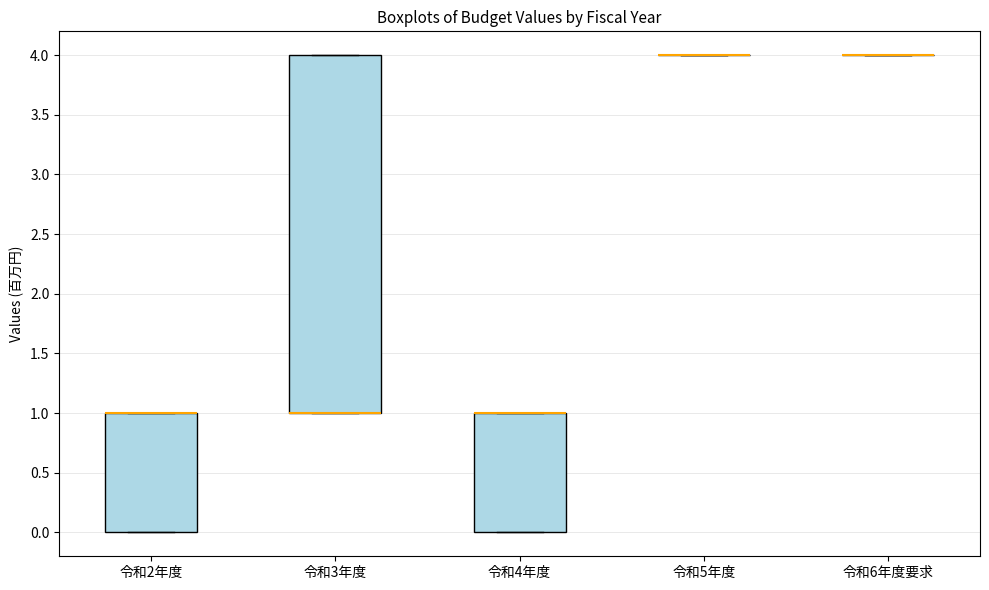

Reading left to right, read every box against the y-axis: the position of its median line, the range the box covers, and the ends of its whiskers. The values are not printed on the chart, so give them approximately, as read against the axis.

令和2年度: median 1 (drawn on the box's upper edge), box 0 to 1, whiskers 0 to 1
令和3年度: median 1 (drawn on the box's lower edge), box 1 to 4, whiskers 1 to 4
令和4年度: median 1 (drawn on the box's upper edge), box 0 to 1, whiskers 0 to 1
令和5年度: box collapsed to a line at 4, whiskers 4 to 4
令和6年度要求: box collapsed to a line at 4, whiskers 4 to 4